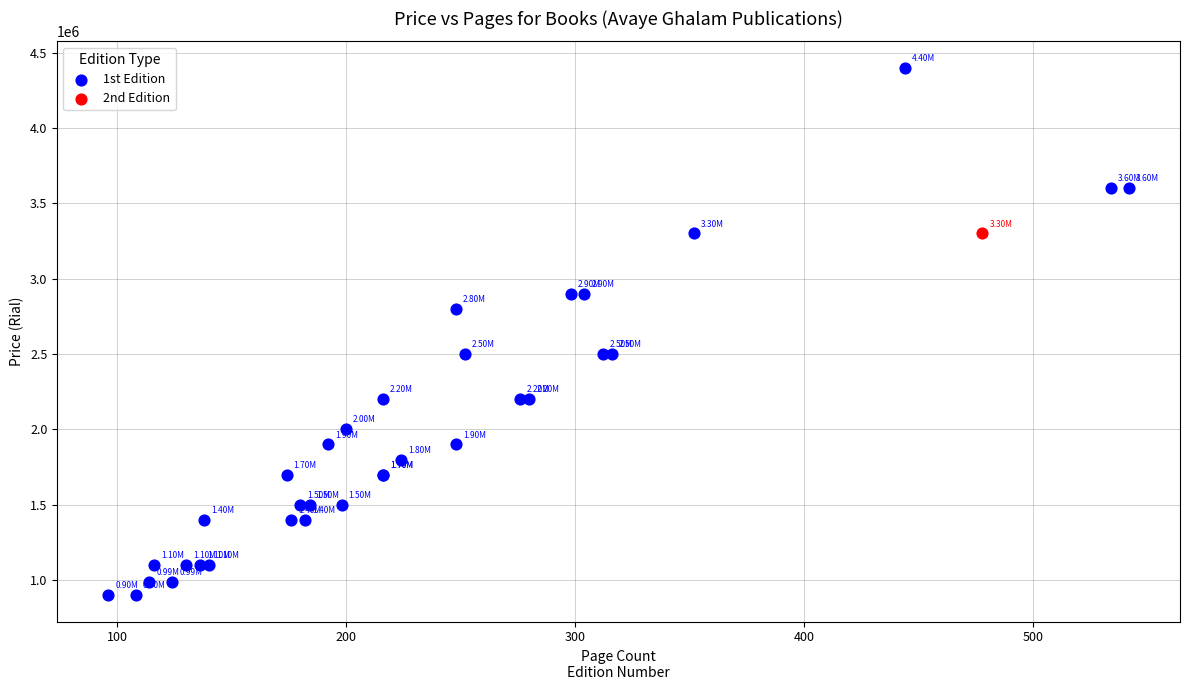

What are all the series names shown in the legend?

1st Edition, 2nd Edition